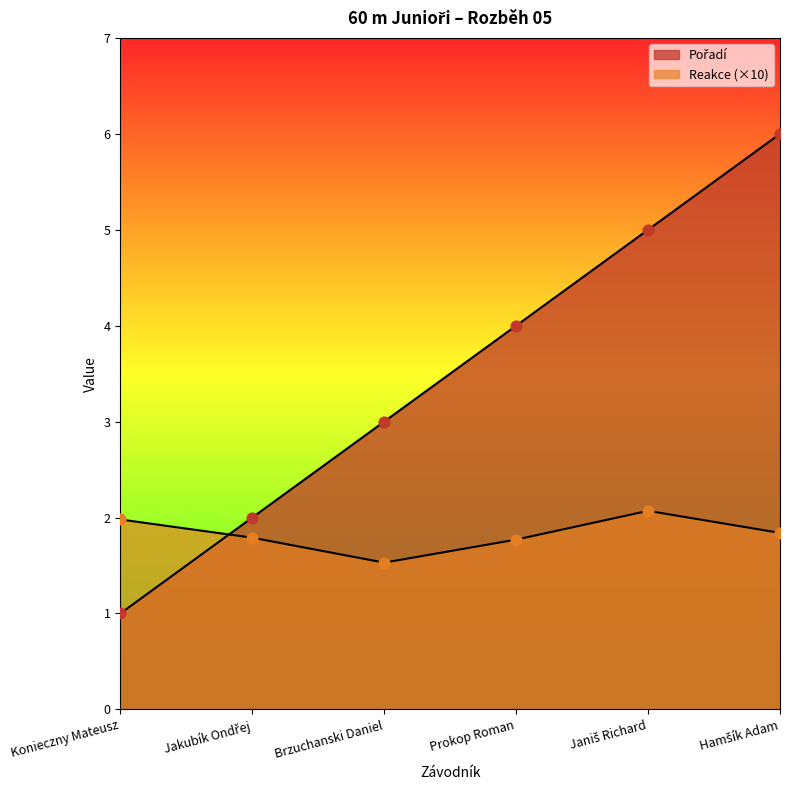

Which series contains the highest Y value?

Pořadí